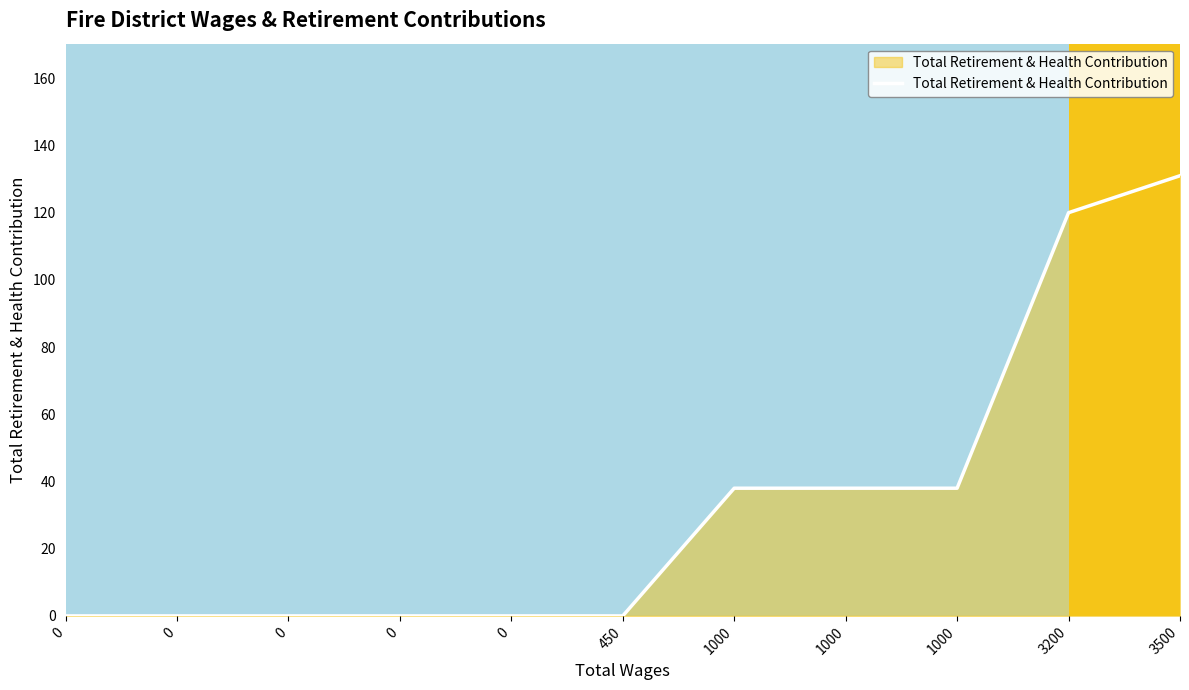

What is the difference between the maximum and second lowest values?

131